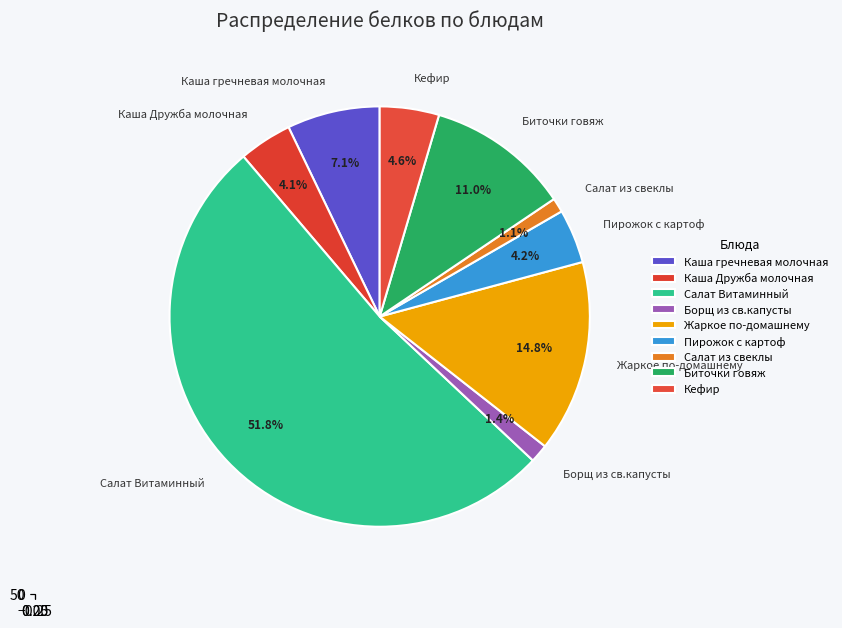

How many slices are in this pie chart?

9